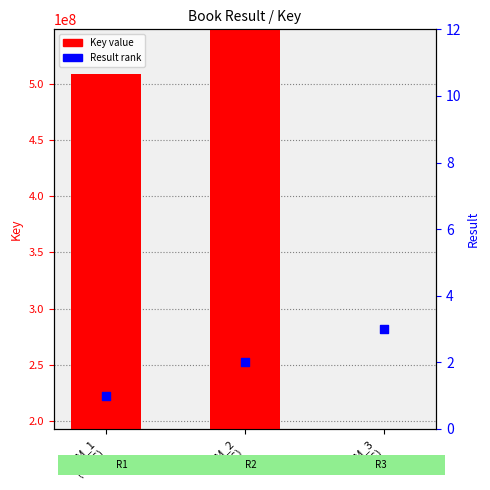

What is the change in value from GSM_1
(HtCC) to GSM_3
(MtS)?

+2